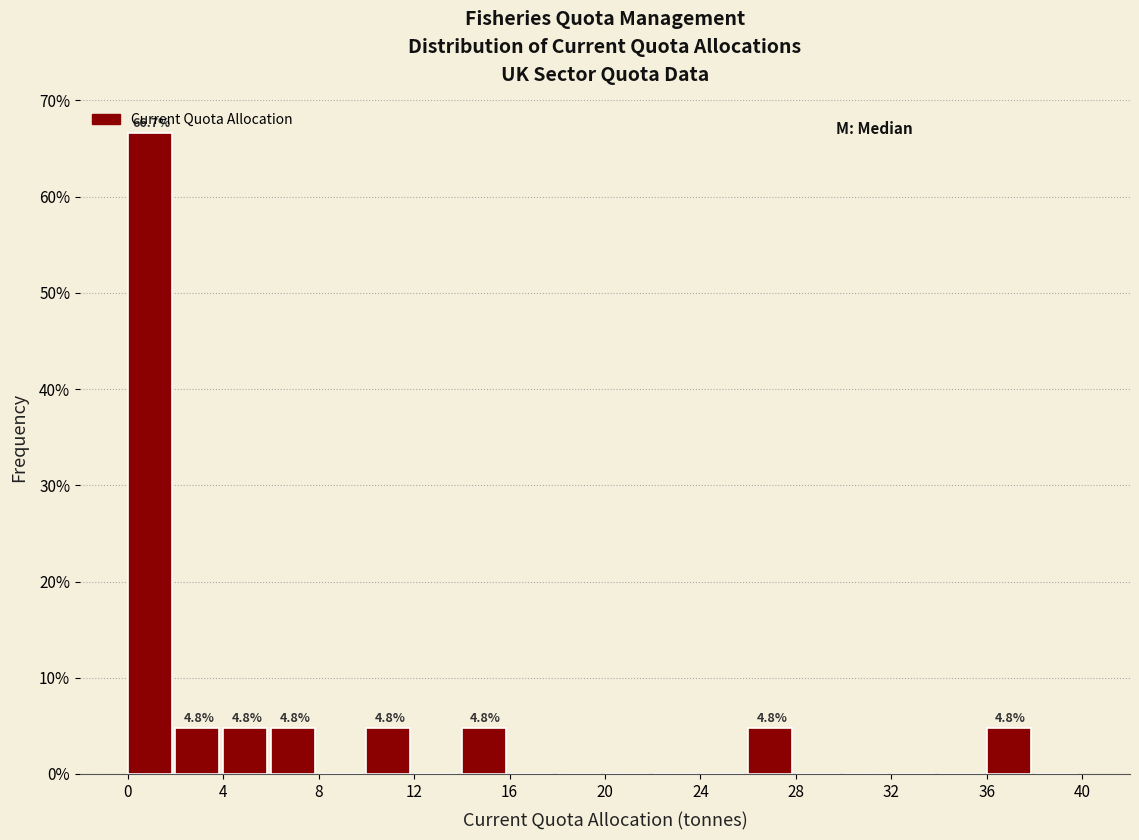

Over which range of the x-axis is the bar tallest?

0 to 2